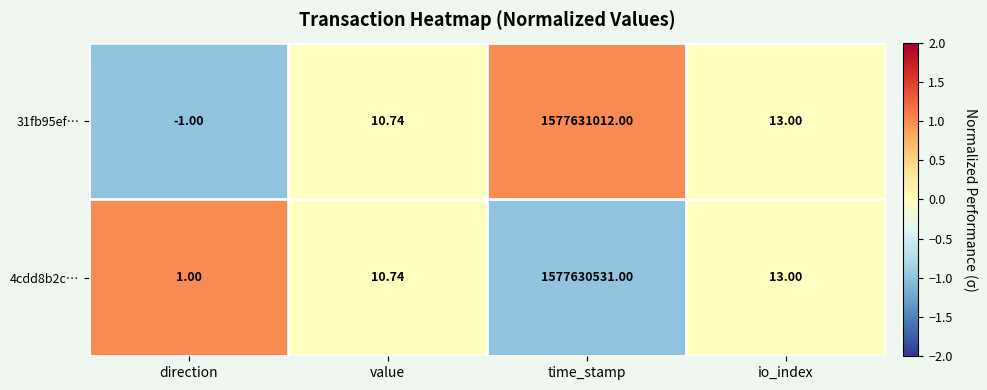

Which label corresponds to the largest value in the chart?

time_stamp